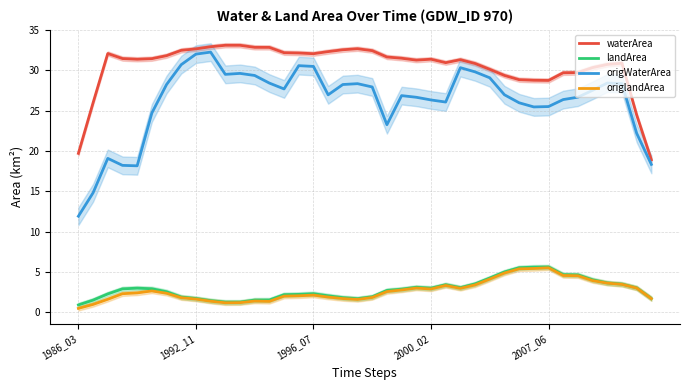

What is the highest value of the origWaterArea series?

32.2